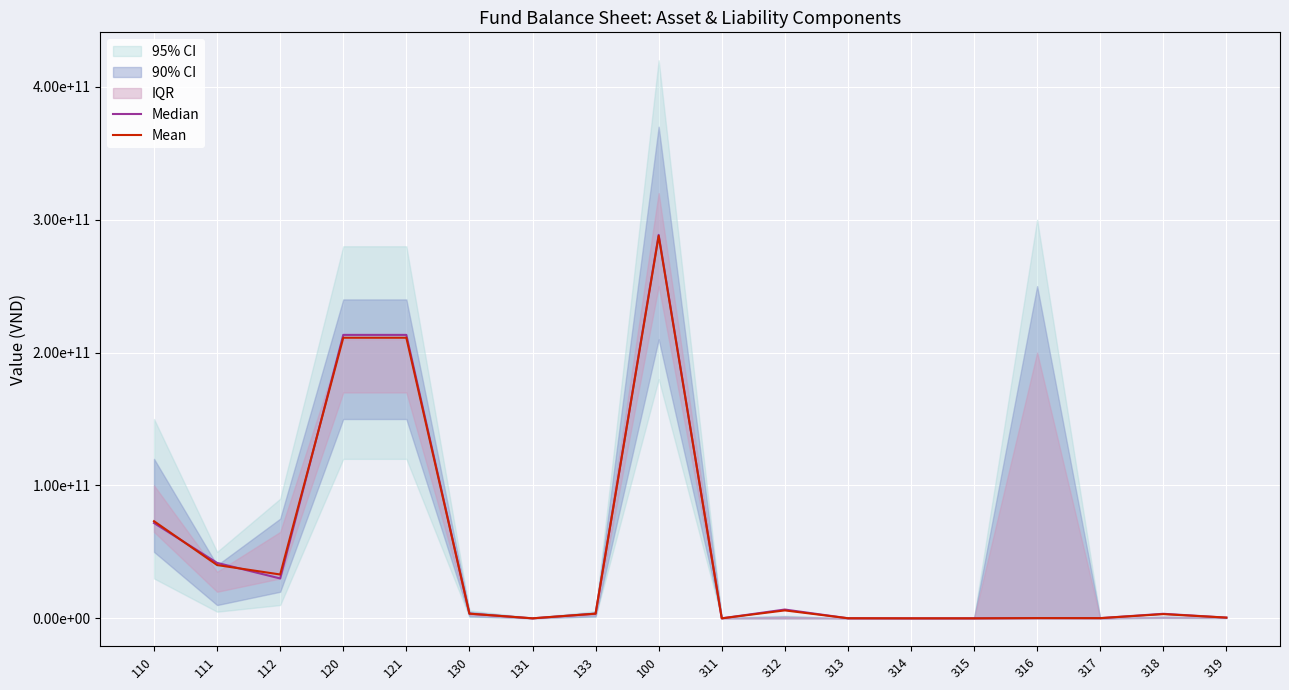

Where do Median and Mean first cross each other?

110 and 111